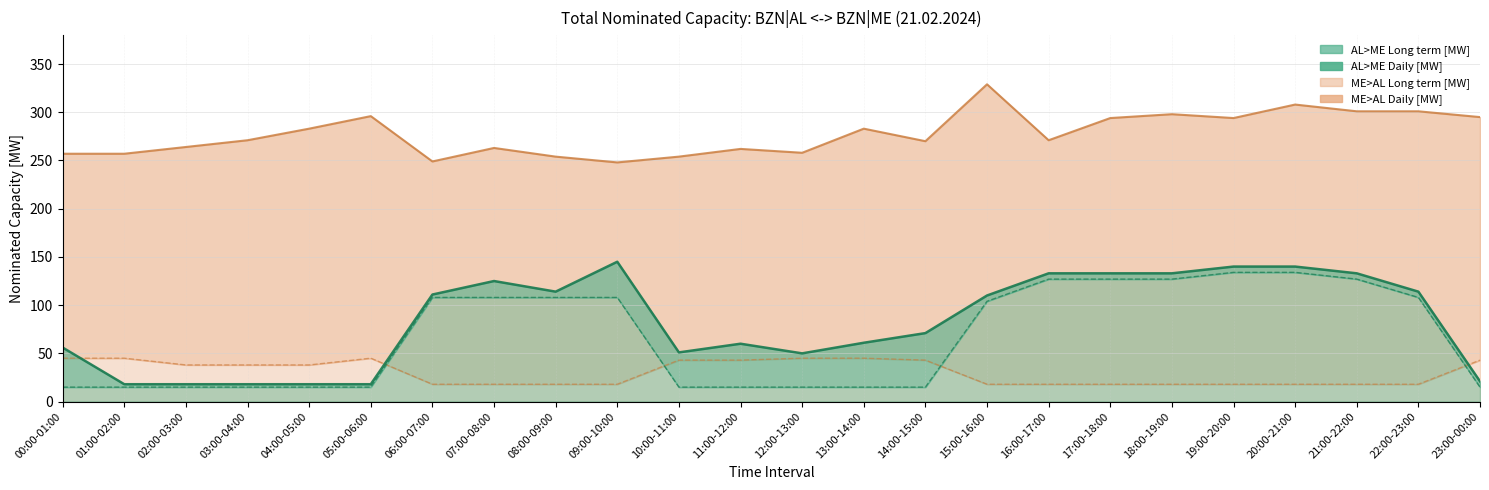

Does the chart have visible grid lines?

Yes